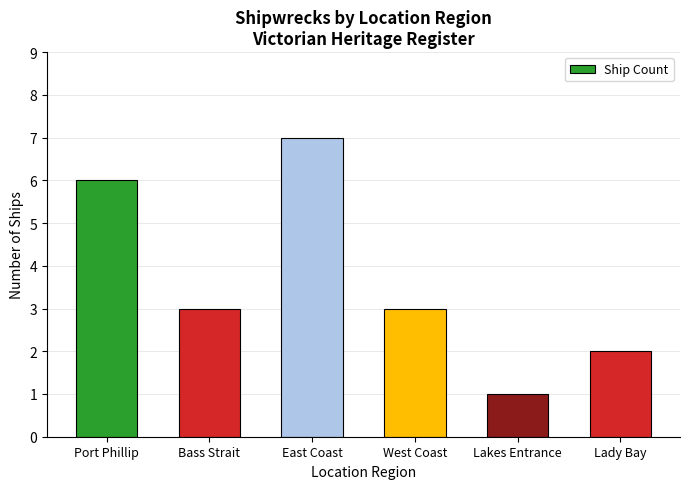

Reading left to right, transcribe all the data shown in this chart.

Port Phillip=6	Bass Strait=3	East Coast=7	West Coast=3	Lakes Entrance=1	Lady Bay=2